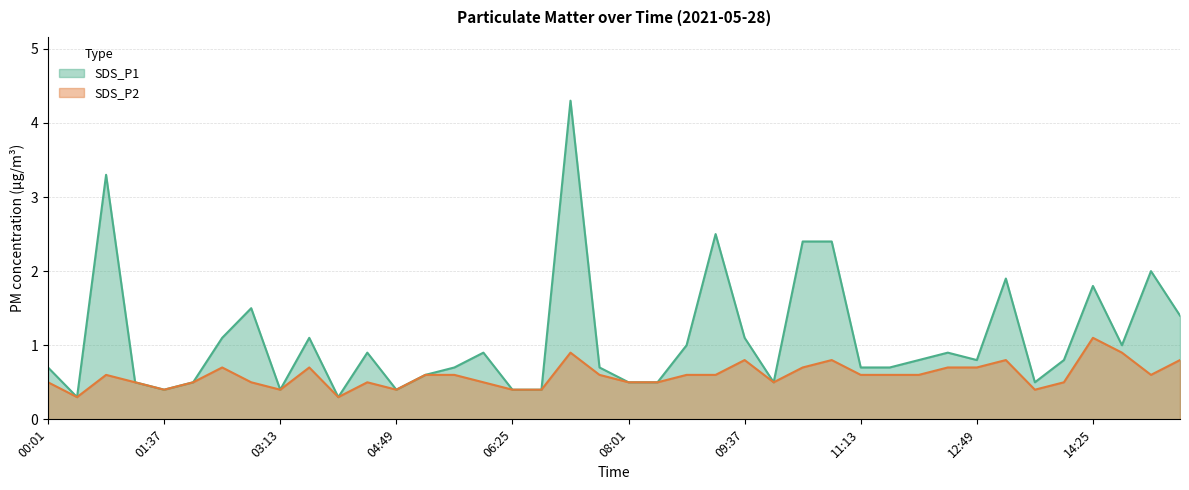

At which label is SDS_P2 closest to 0?

00:25